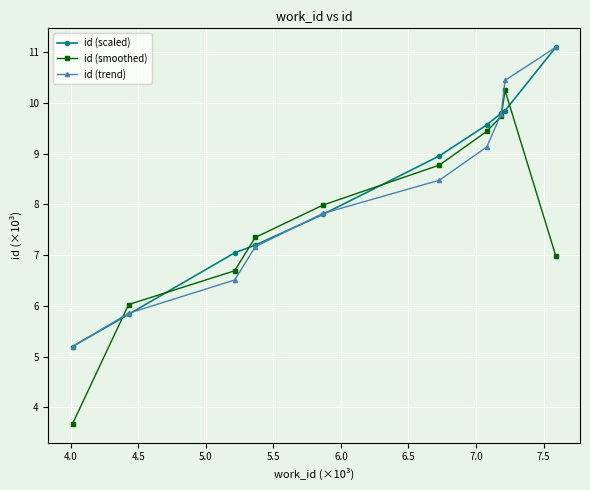

True or false: id (smoothed) has more than 0 interior local peaks.

True